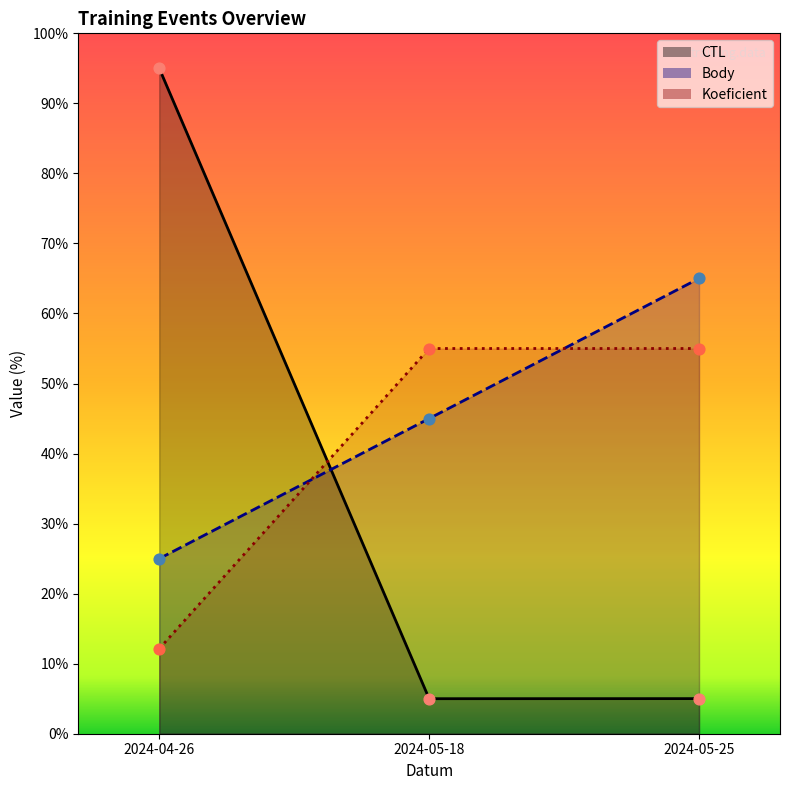

Which series reaches the minimum Y coordinate?

CTL